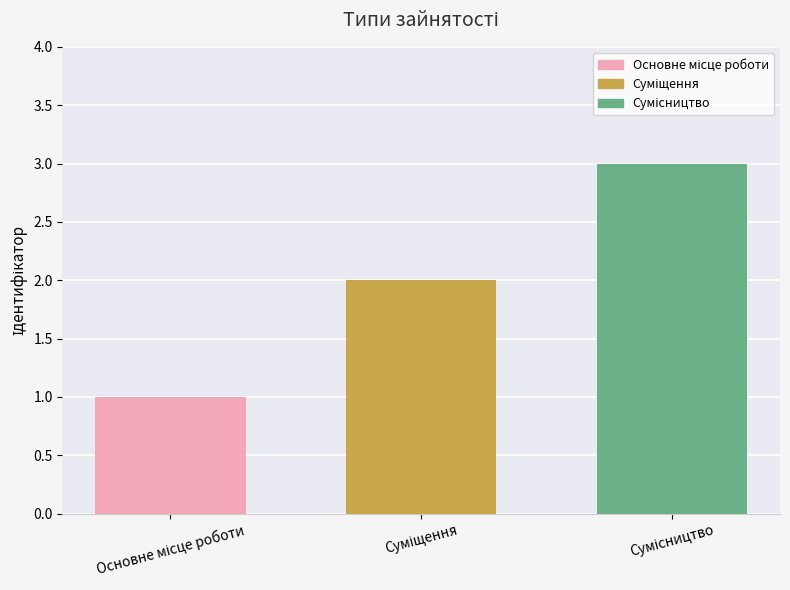

What is the greatest value displayed?

3